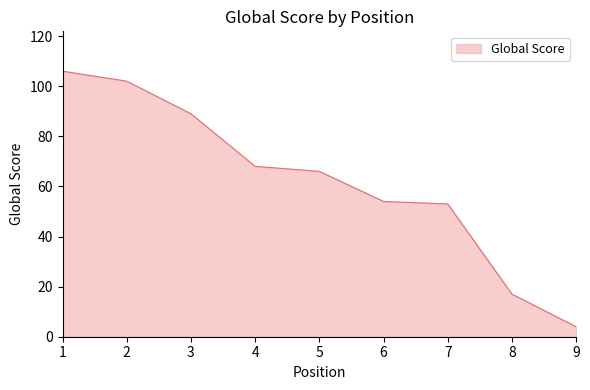

List the labels in order of value, largest first.

1, 2, 3, 4, 5, 6, 7, 8, 9